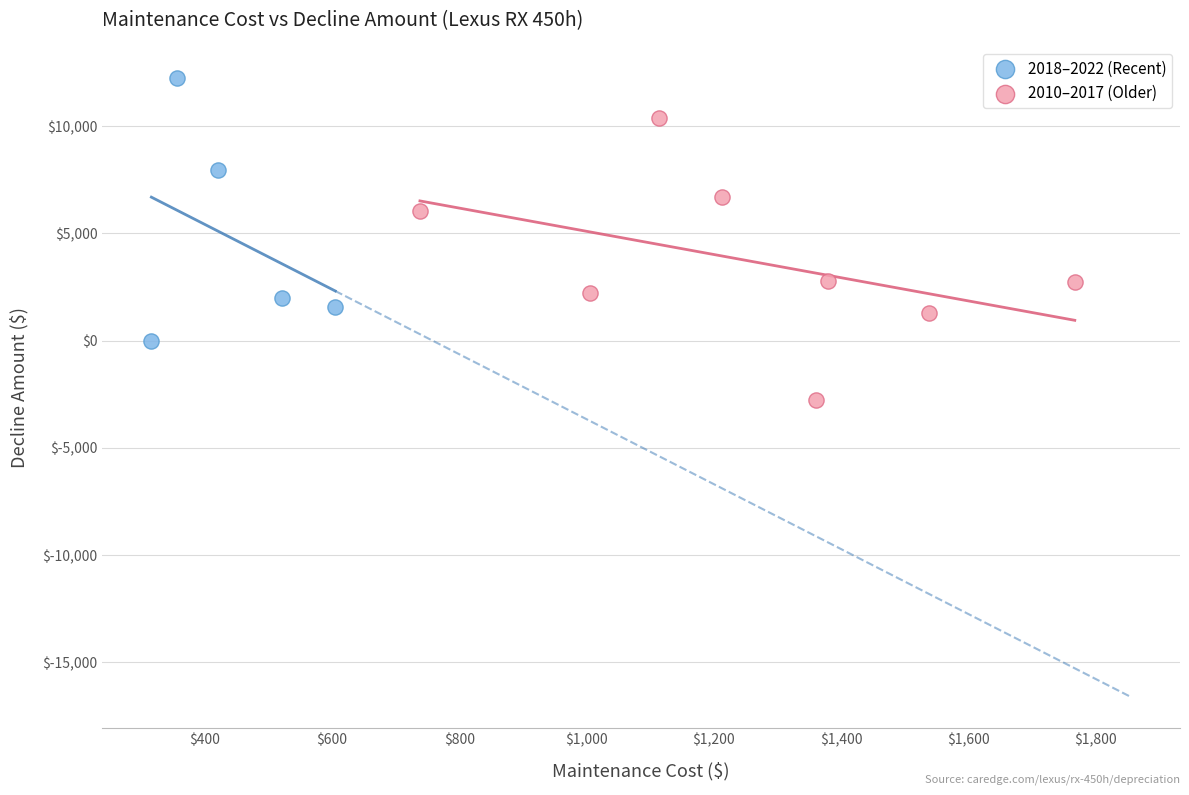

Which series contains the lowest Y value?

2010–2017 (Older)